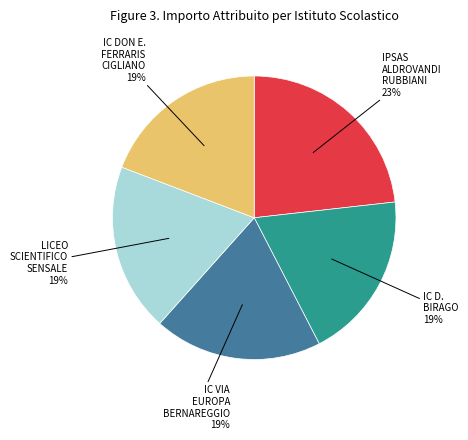

Is there any slice that represents more than half of the pie?

No